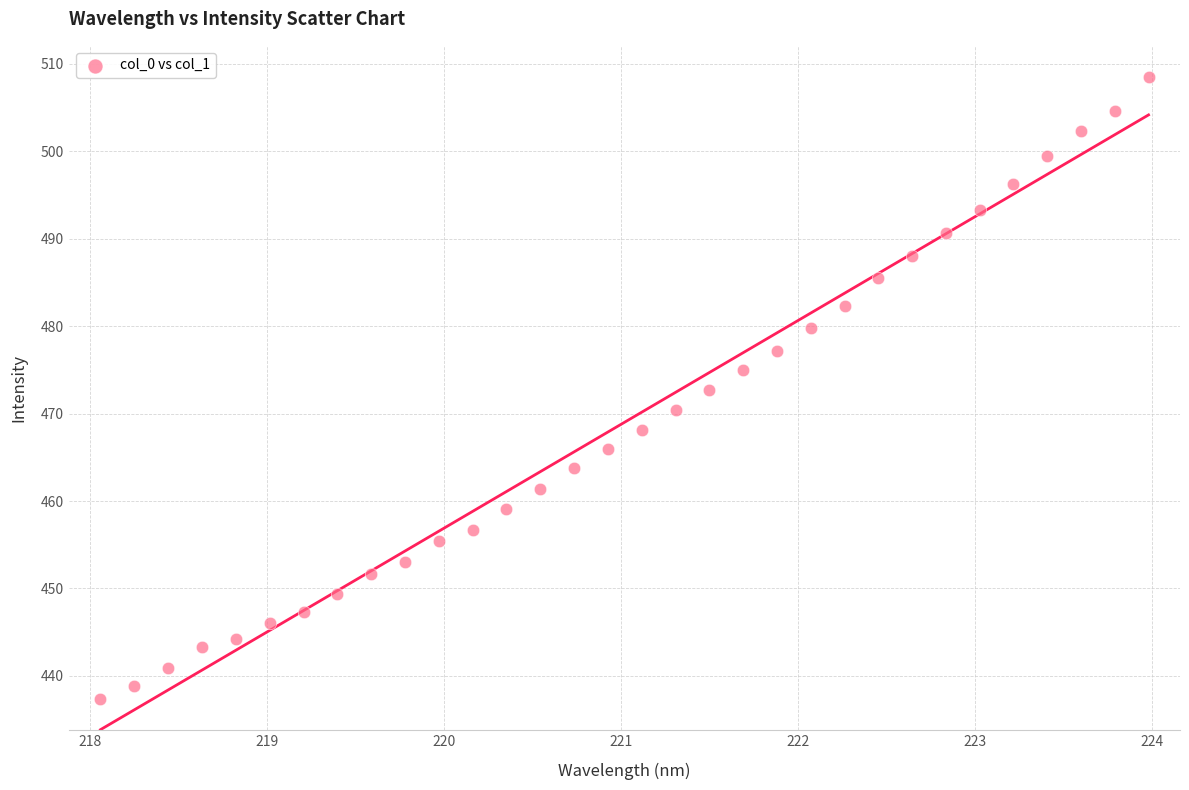

What is the range of Y values (max minus min)?

71.1